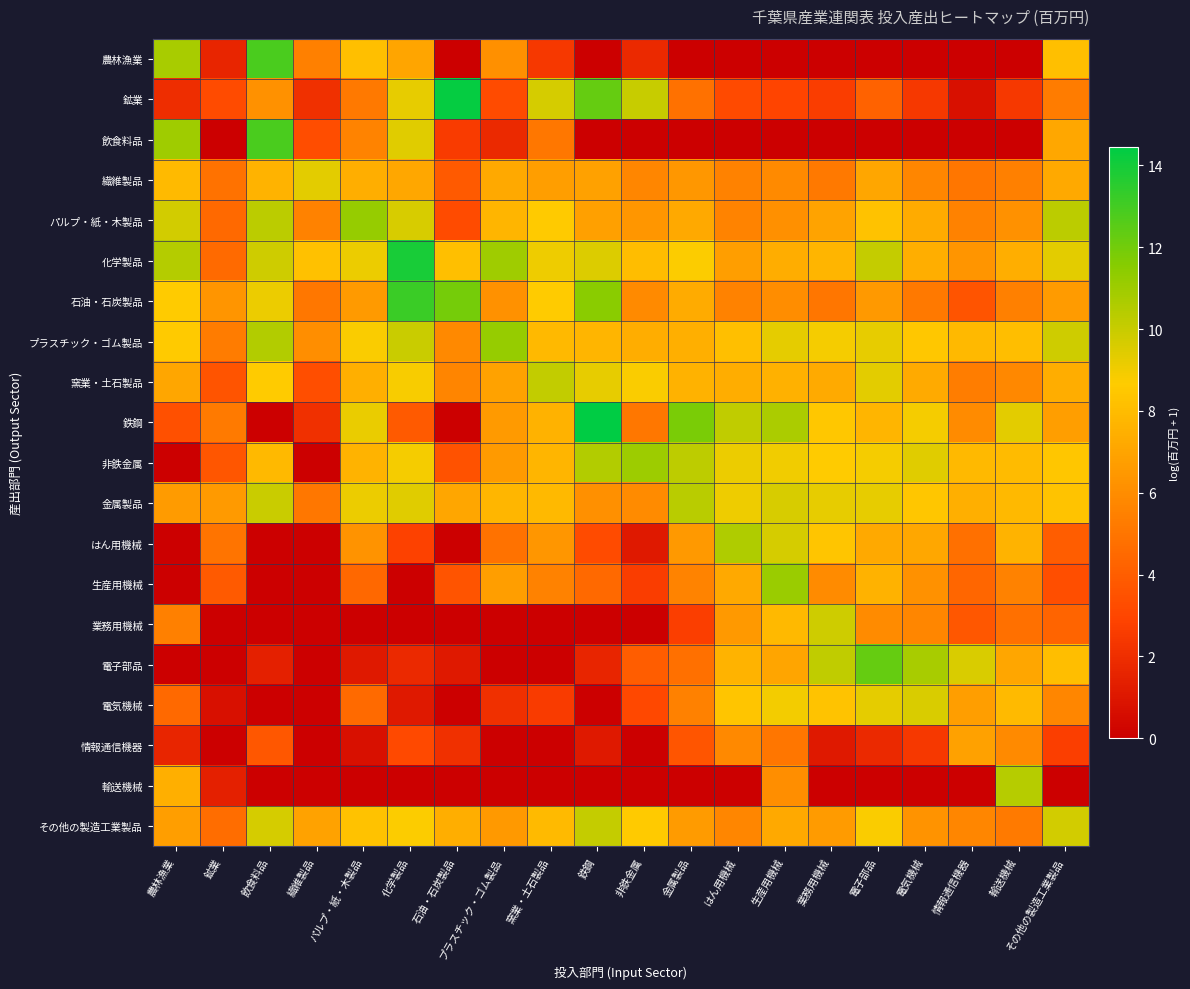

At which category is the sum across all series the highest?

生産用機械